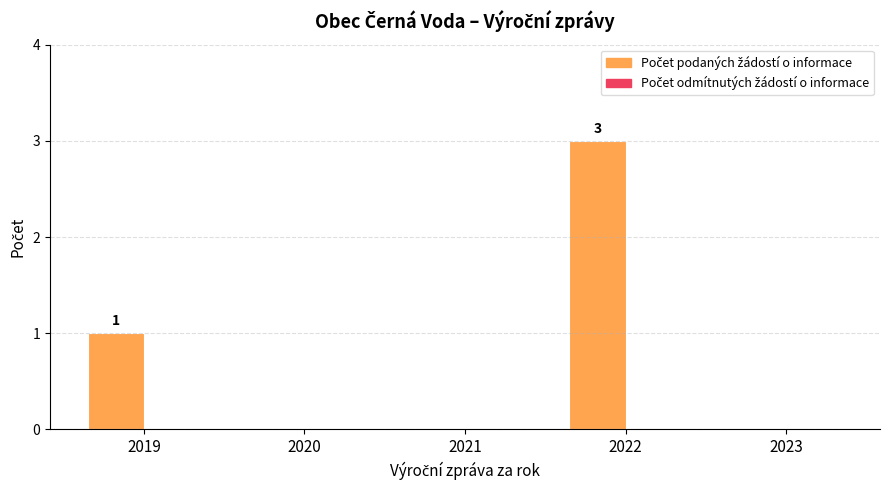

What is the maximum value shown in the chart?

3